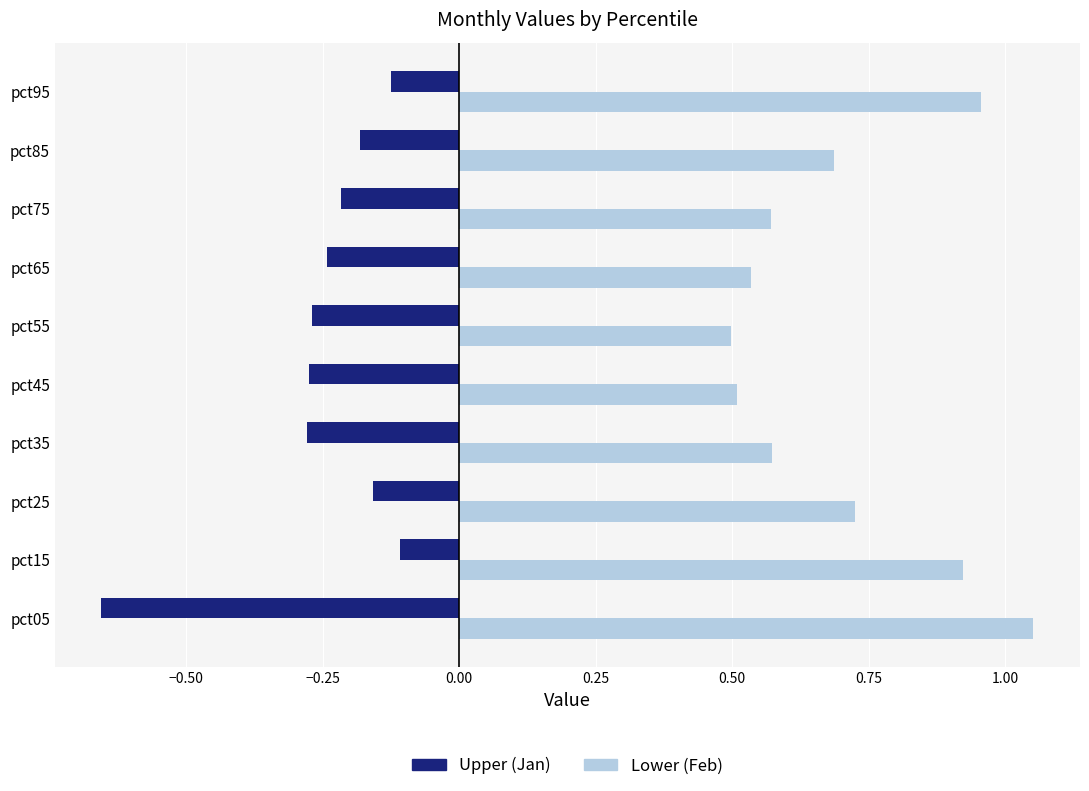

What is the difference between the highest and lowest values at pct75?

0.8